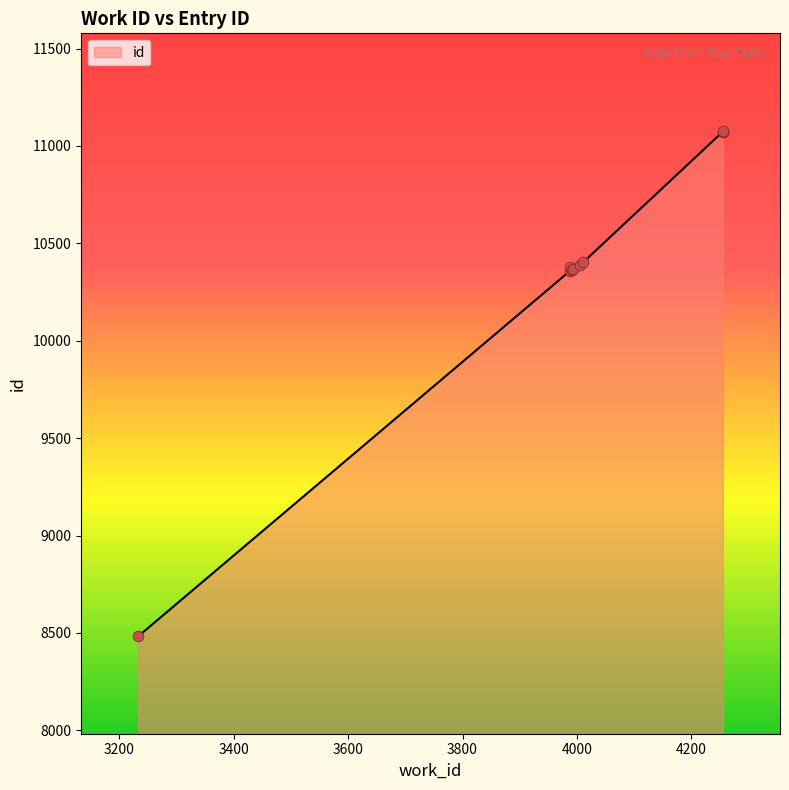

What is the change in value from 4006 to 4255?

+685